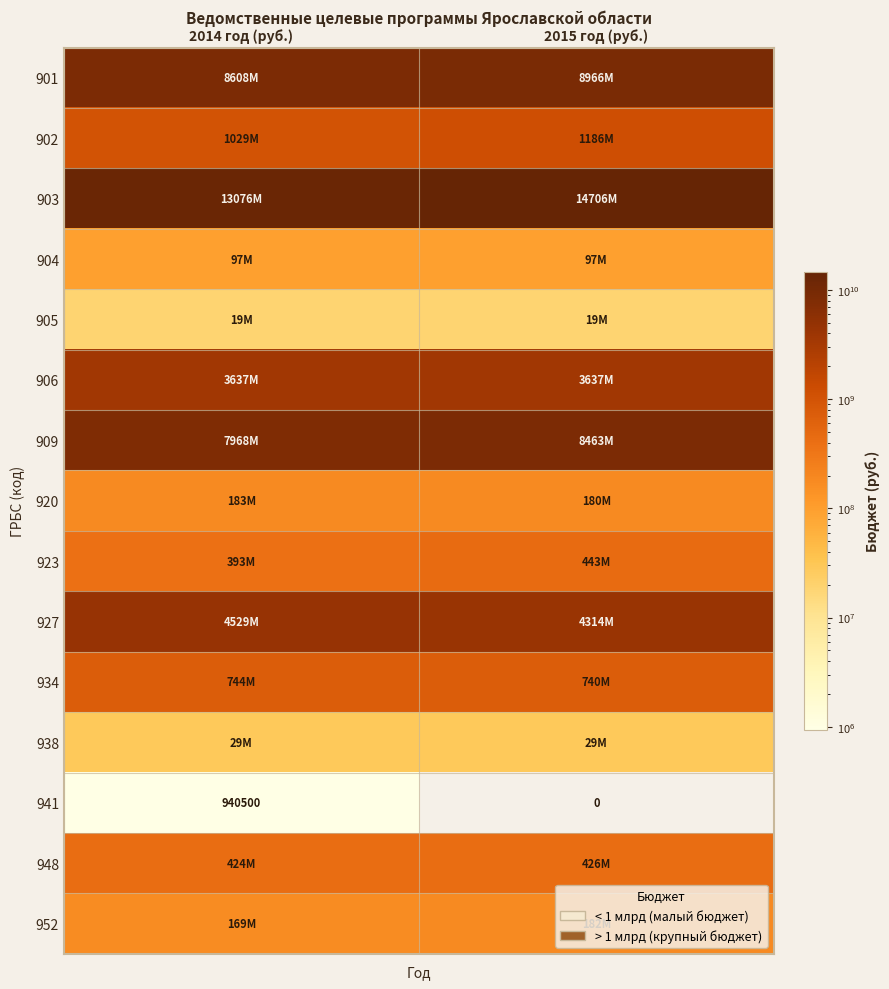

True or false: 941 has a value of 940500 at 2014 год (руб.).

True